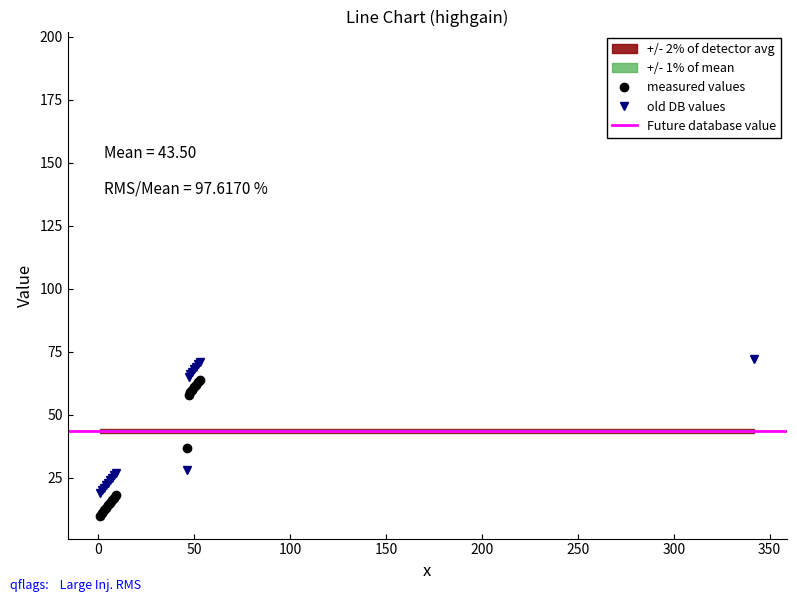

True or false: z has a value of 27 at 9.

True